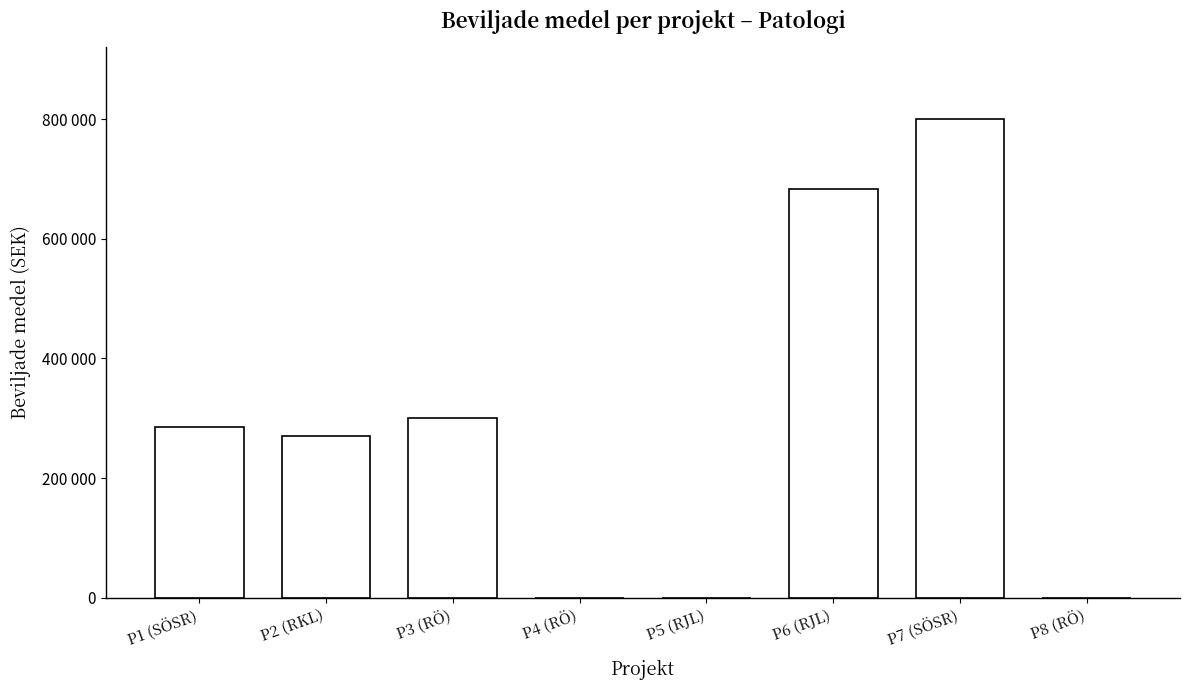

True or false: the data shows -306346 at P5 (RJL).

False